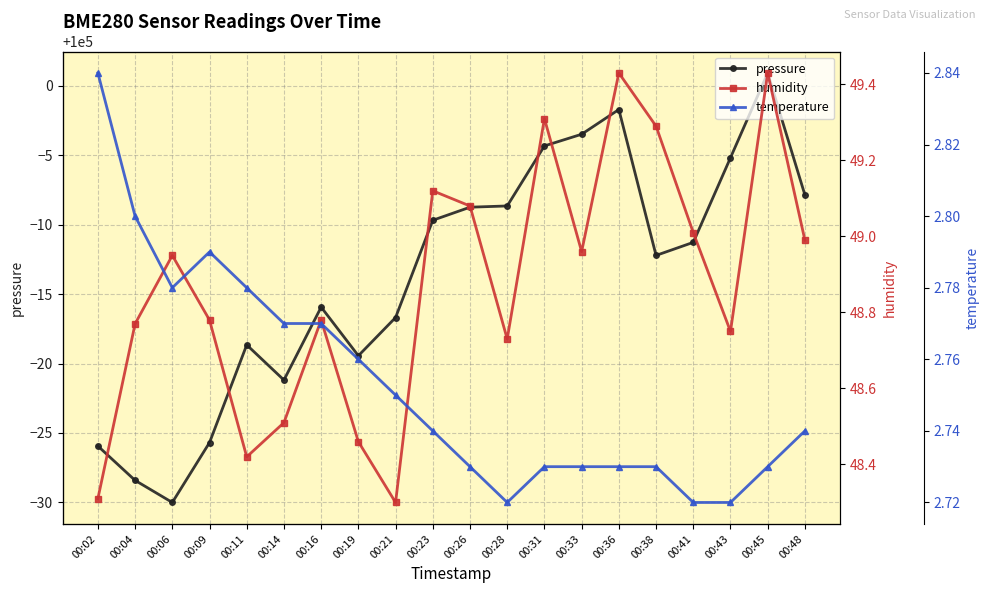

At which category is the sum across all series the highest?

00:45